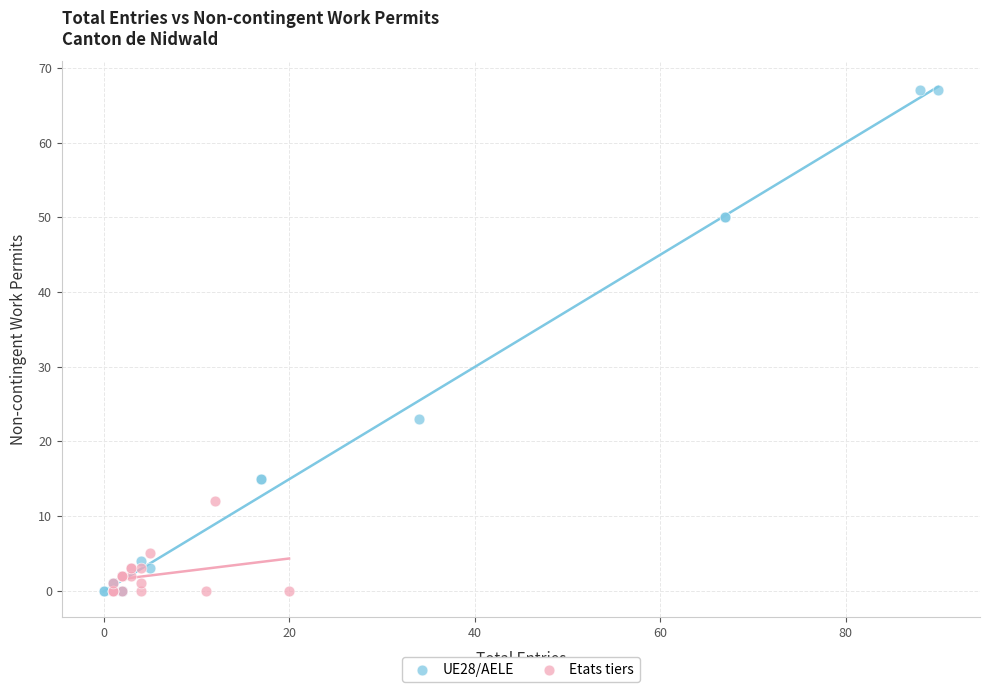

Which series has the largest Y range (max minus min)?

UE28/AELE